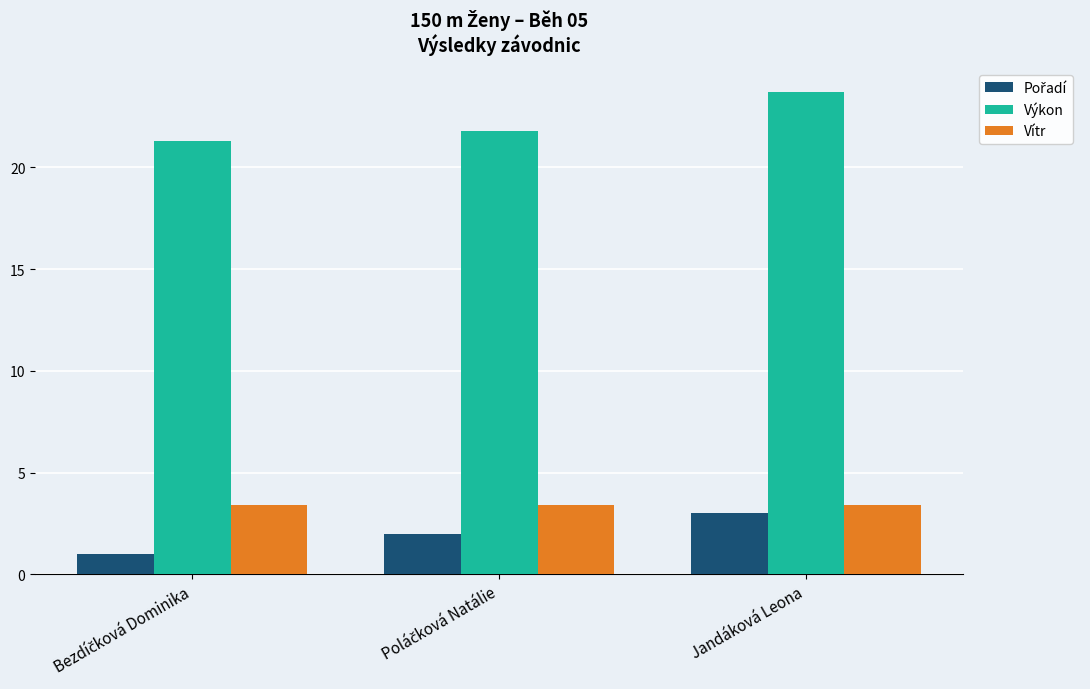

At which category is the sum across all series the highest?

Jandáková Leona